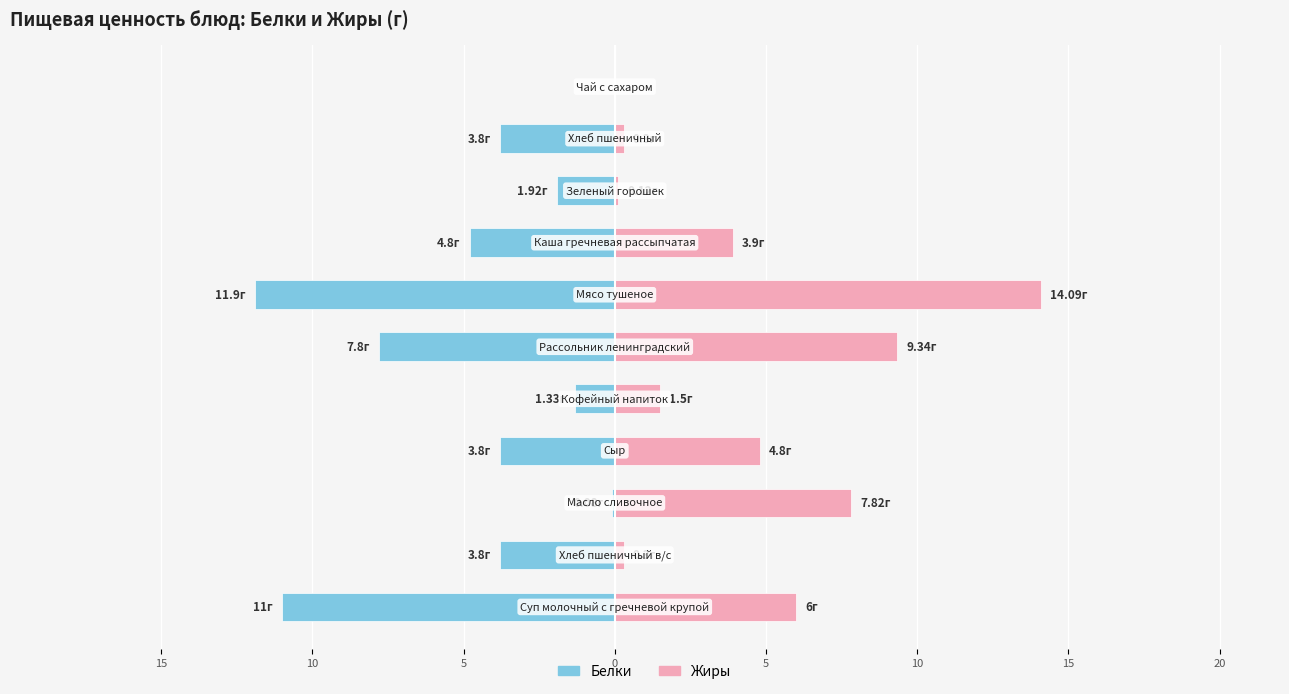

How many values in Жиры are above zero?

10